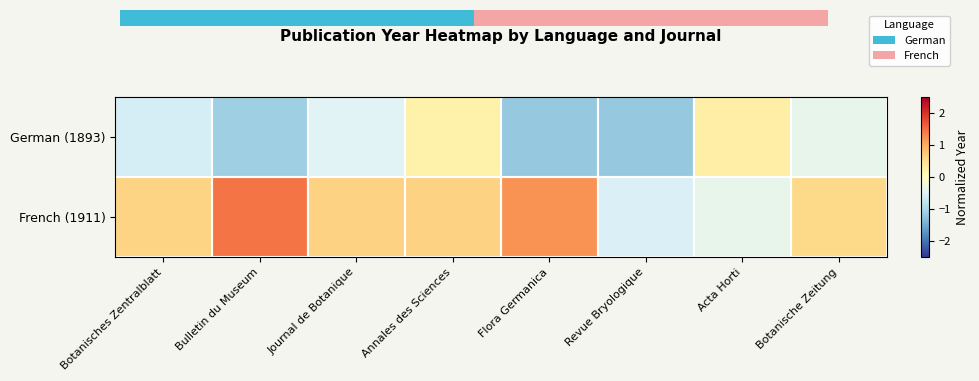

What value does the German (1893) series have at Bulletin du Museum?

-1.1